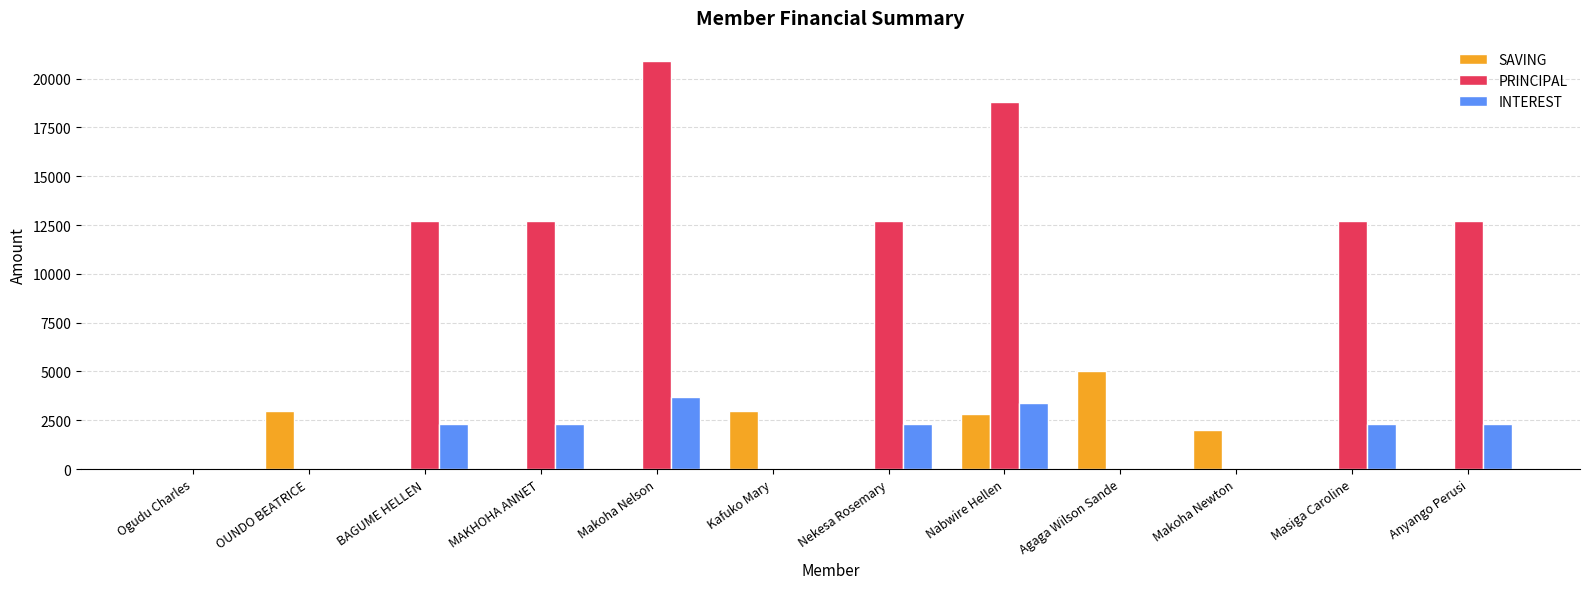

Between Nekesa Rosemary and Makoha Newton, which series saw the biggest shift?

PRINCIPAL